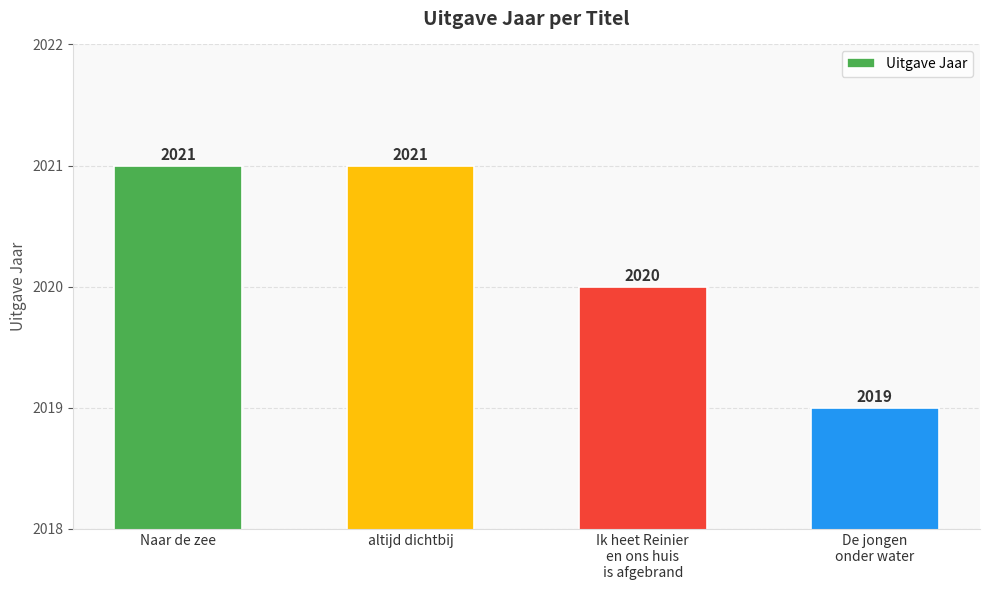

What is the sum of the values at altijd dichtbij and De jongen
onder water?

4040